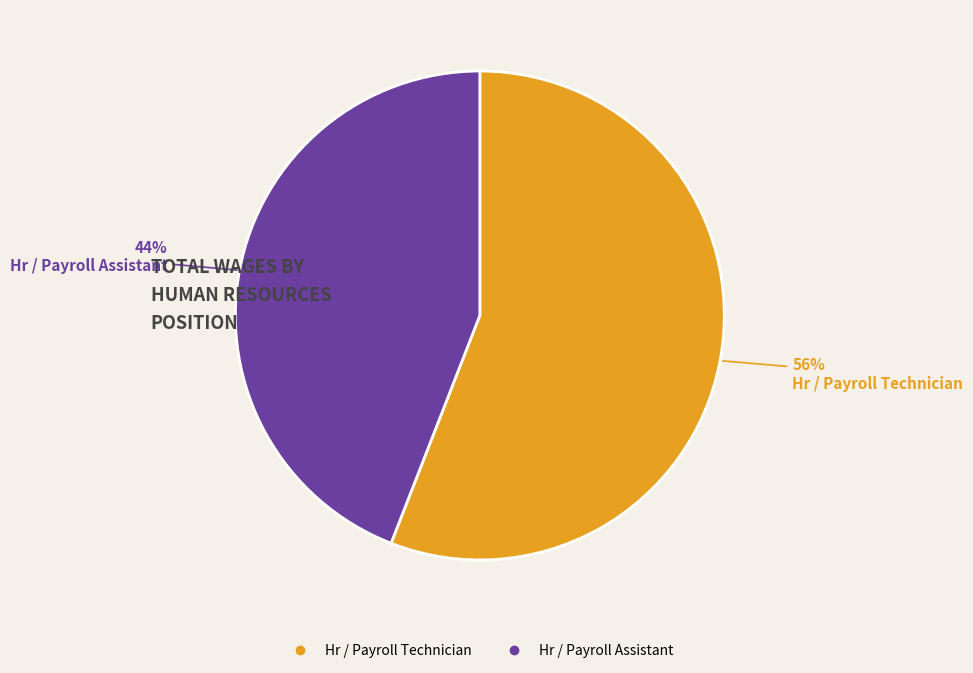

To the nearest percent, what is the combined percentage of Hr / Payroll Technician and Hr / Payroll Assistant?

100%